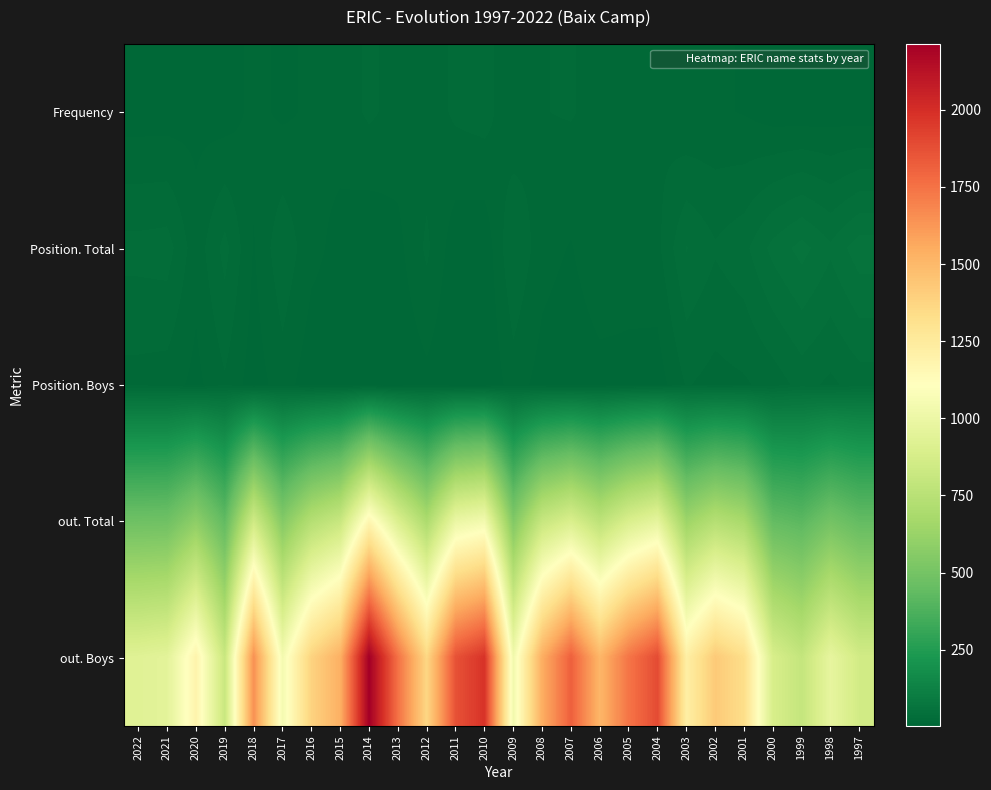

How many categories are shown in the chart?

26